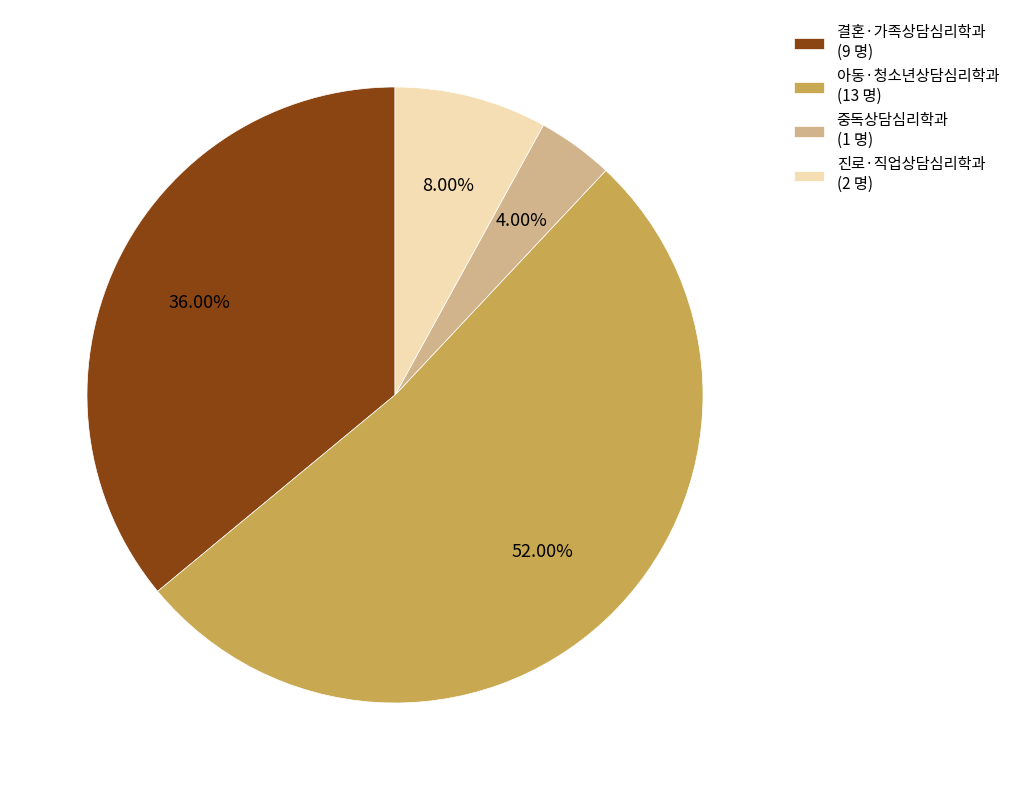

Do 결혼·가족상담심리학과 and 진로·직업상담심리학과 together represent more than half of the pie?

No